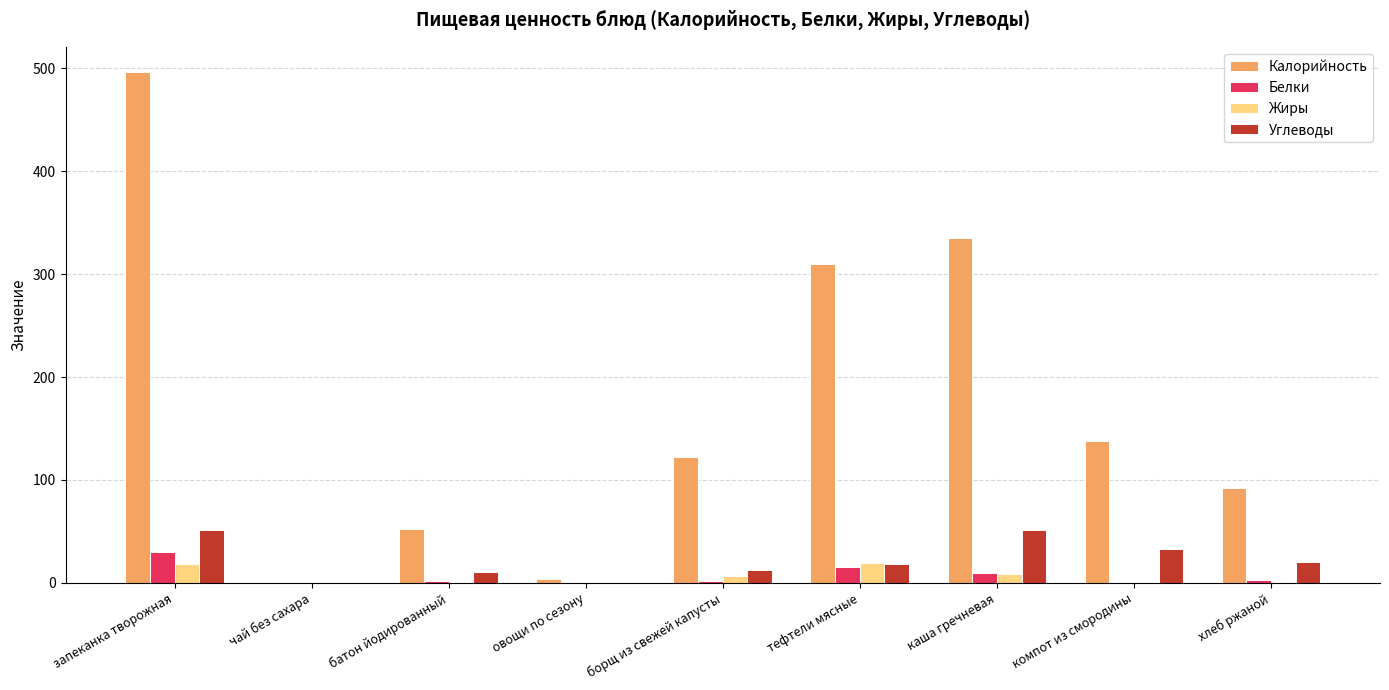

Count the number of categories in the chart.

9